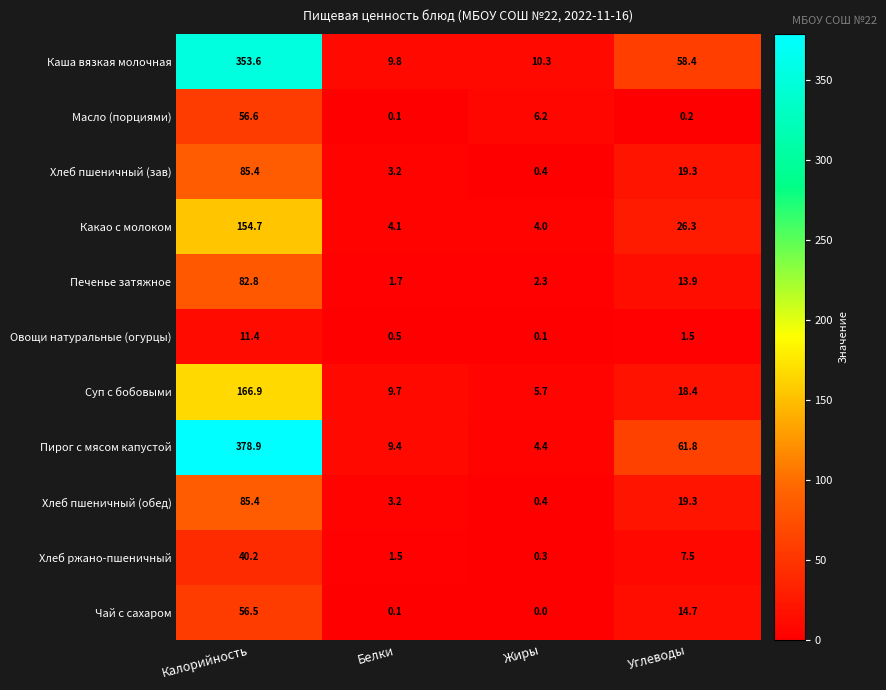

At which label is Какао с молоком closest to 79?

Углеводы